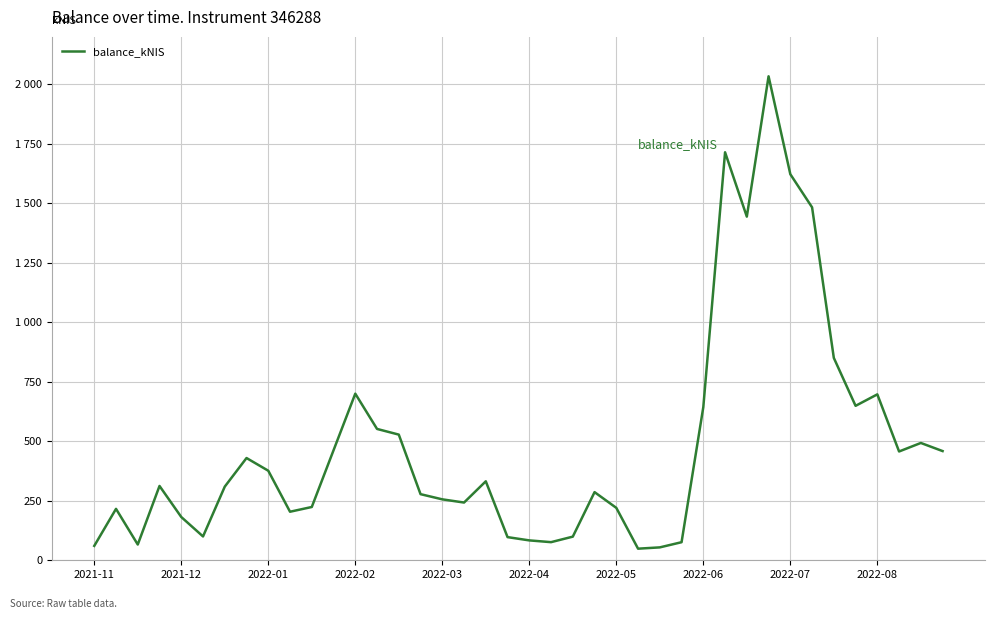

What is the maximum value shown in the chart?

2034.3